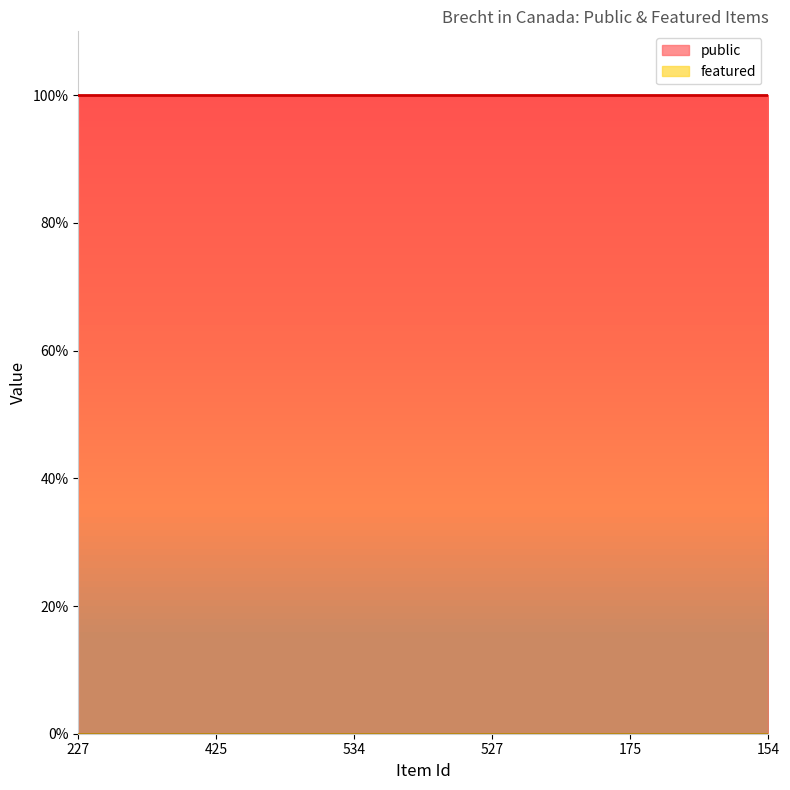

Does the chart have visible grid lines?

No